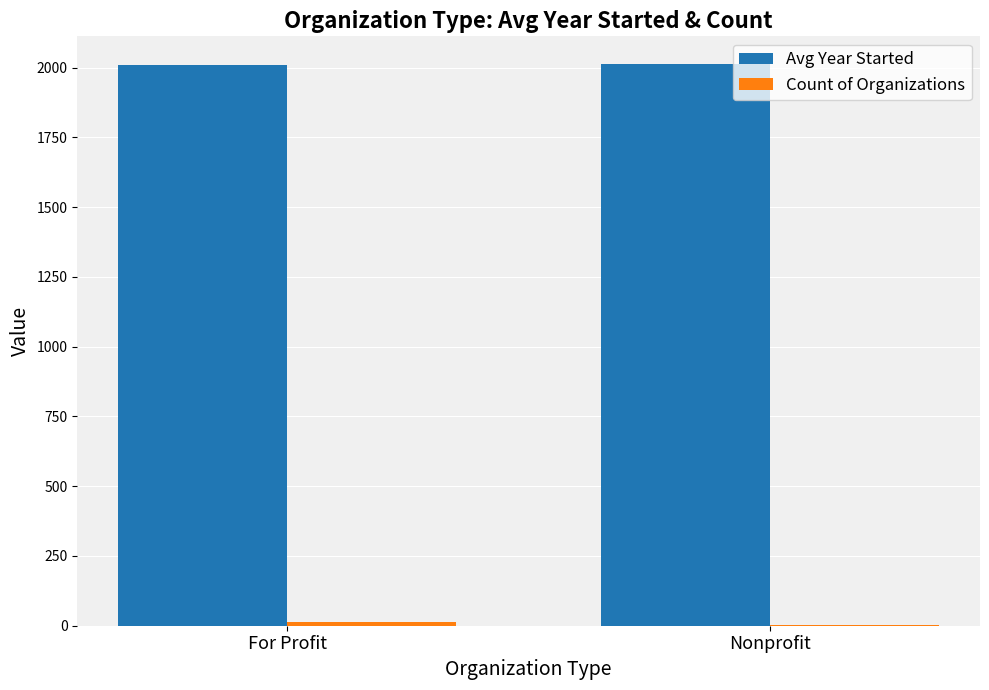

True or false: Avg Year Started has a value of 2011.8 at Nonprofit.

True